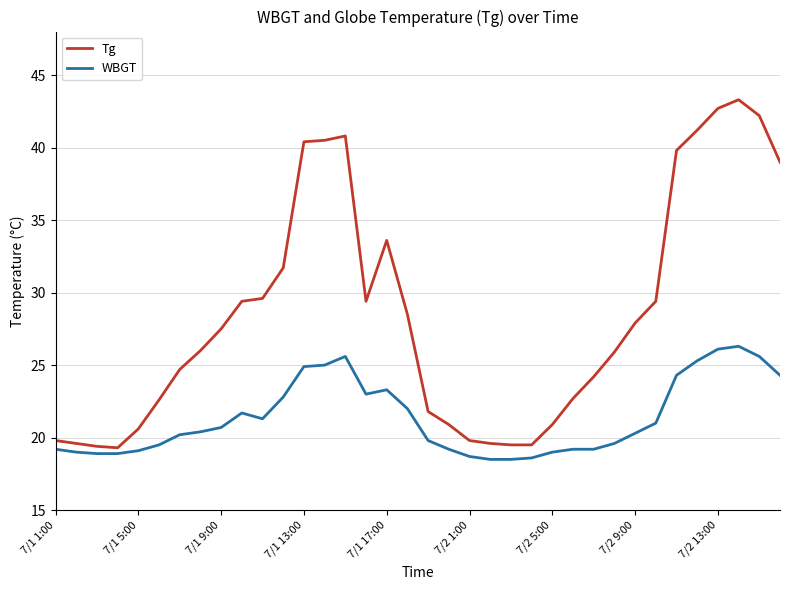

How many values in the WBGT series exceed 20?

20